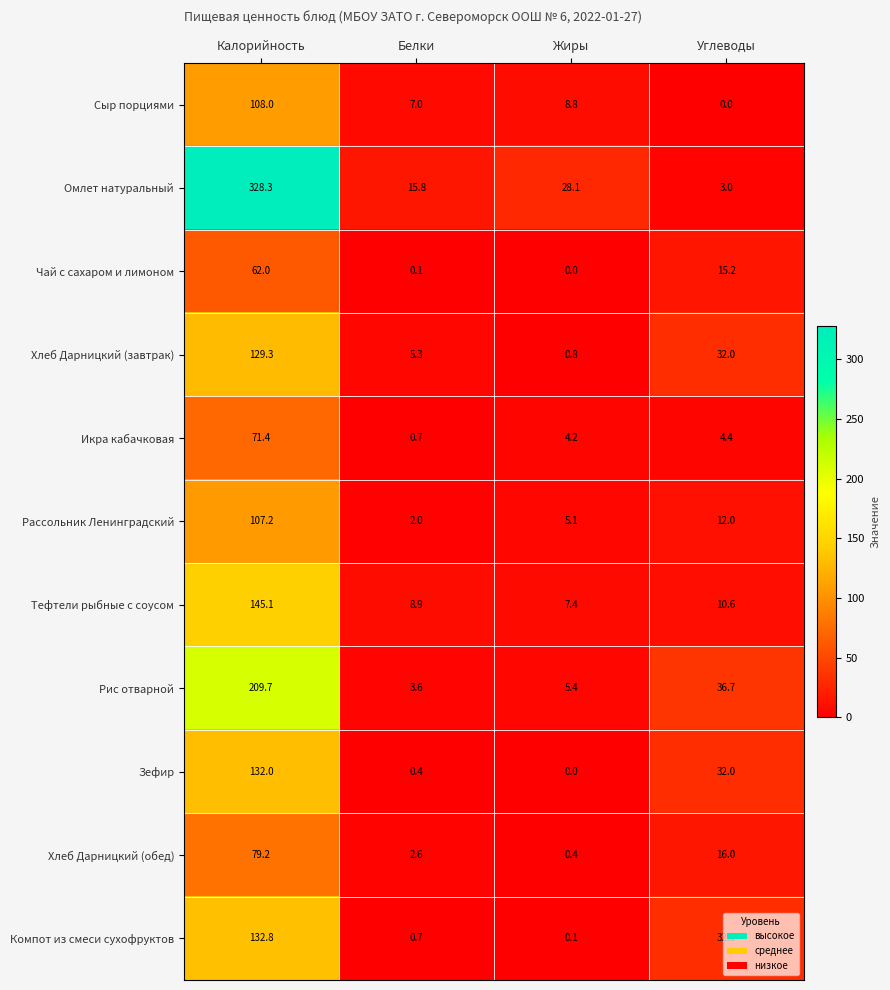

At how many categories does at least one series exceed 48?

1